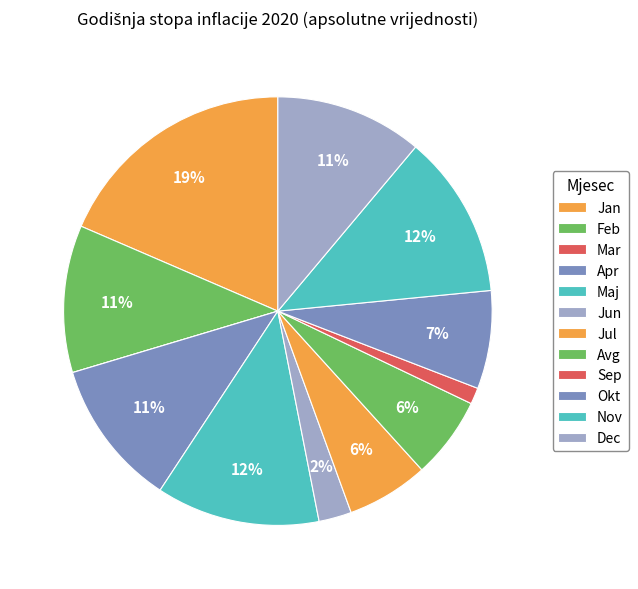

What is the smallest slice in the pie chart?

Mar